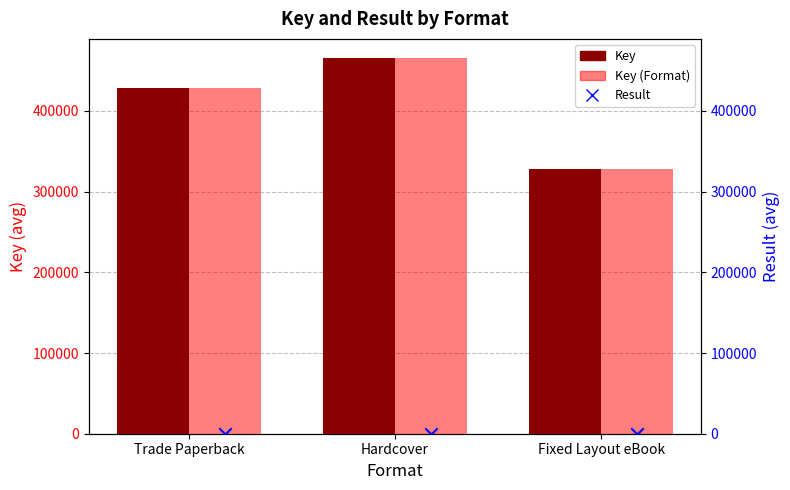

Which series reaches the maximum Y coordinate?

Key